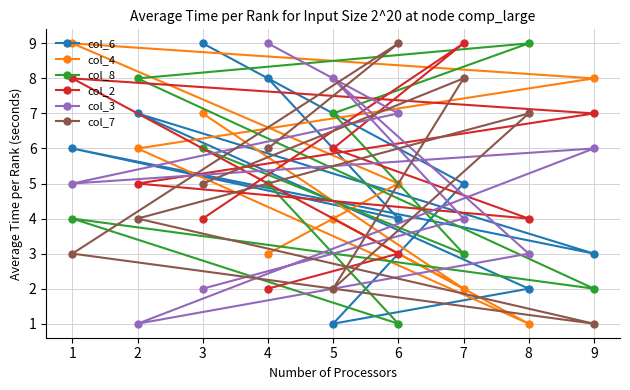

Is it true that col_8 equals 11 at 5?

False